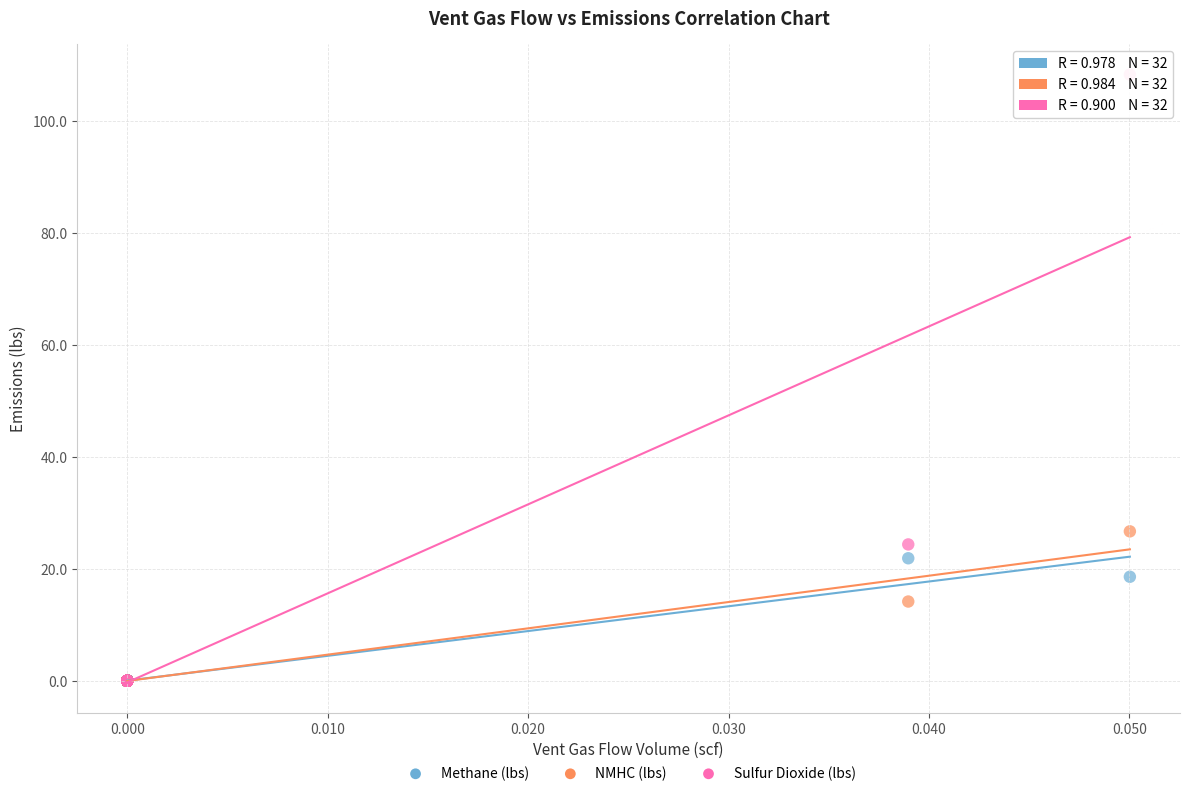

In the Sulfur Dioxide (lbs) series, what Y value is closest to 54?

24.3